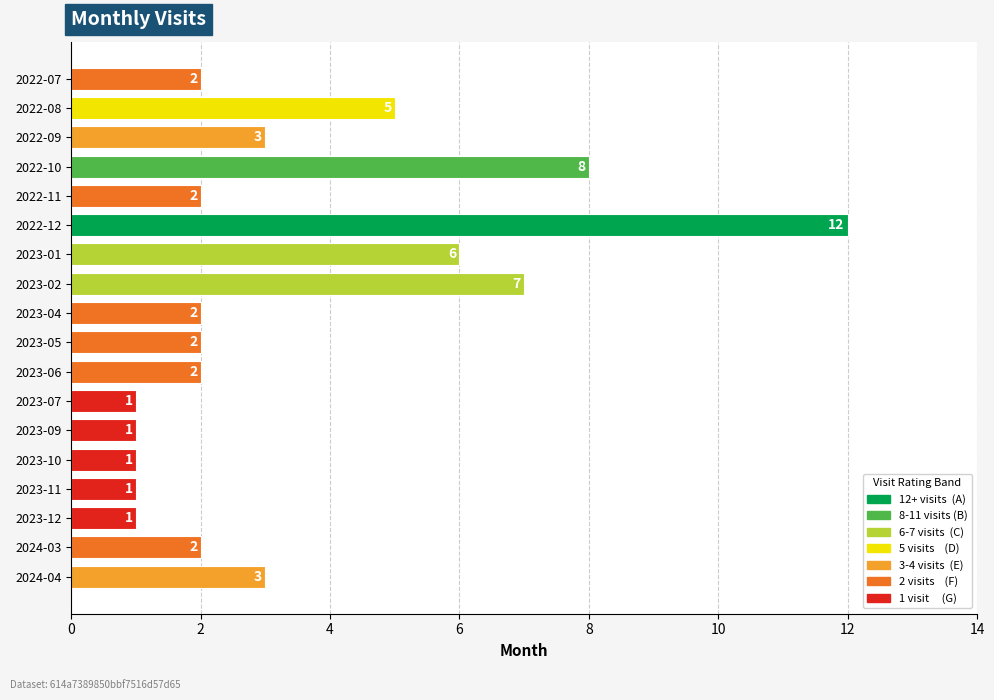

Count the number of data series in this chart.

1